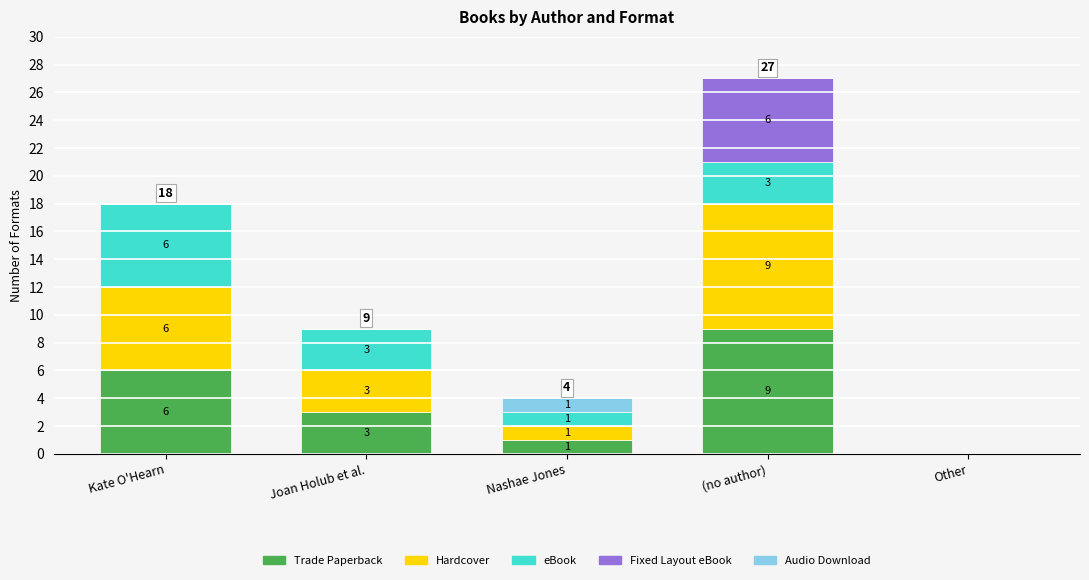

At which label is Trade Paperback closest to 4?

Joan Holub et al.